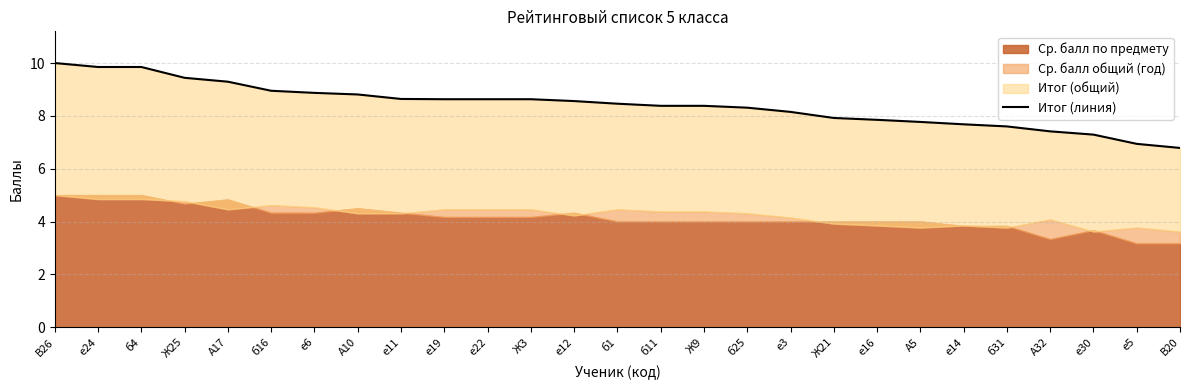

Which category has the lowest value across all series?

В20